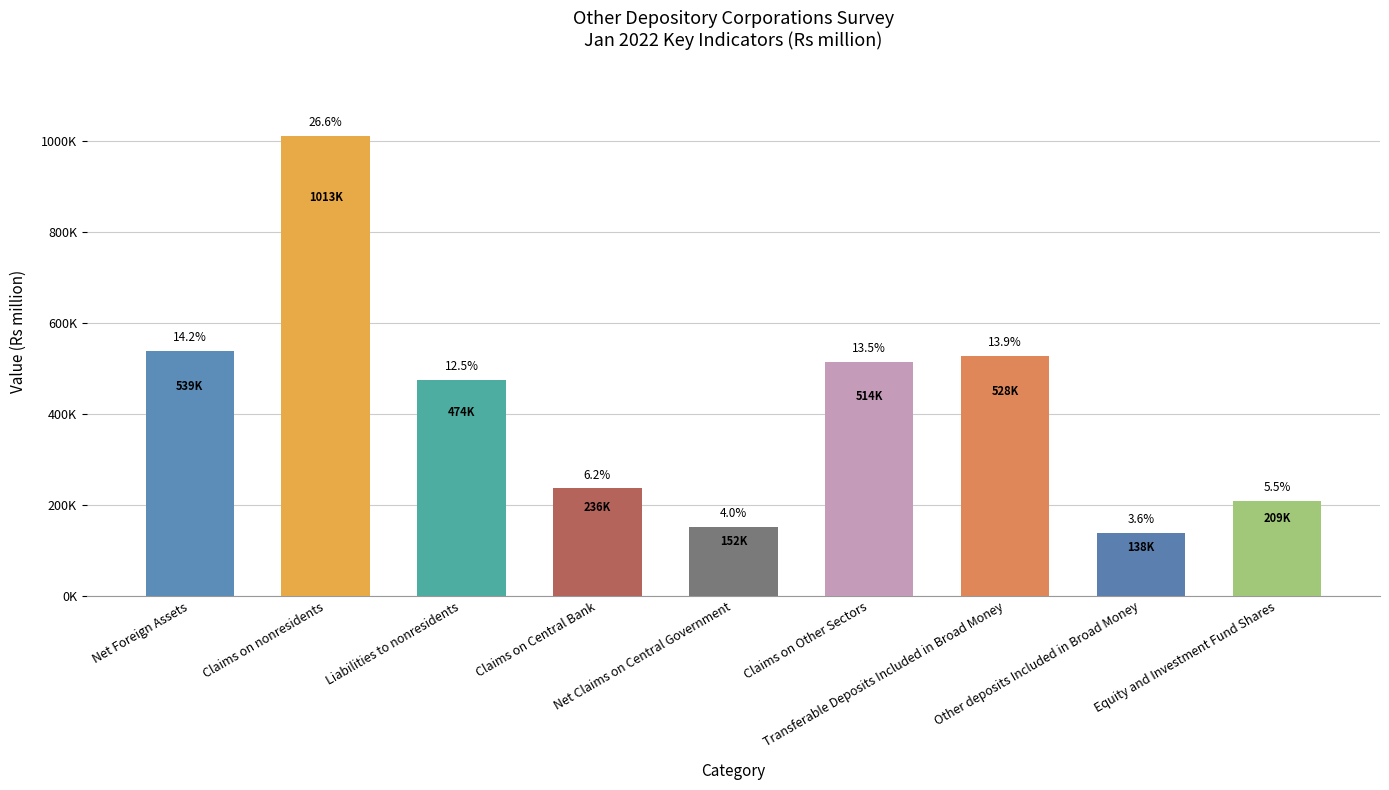

Does the chart contain any negative values?

No